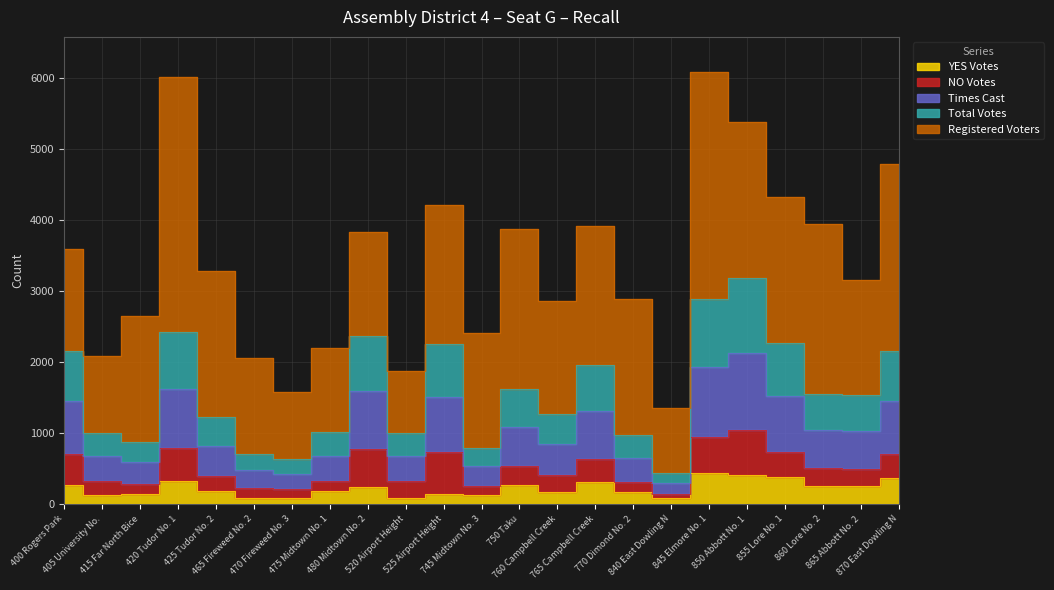

Is it true that Total Votes equals 1046 at 850 Abbott No. 1?

True